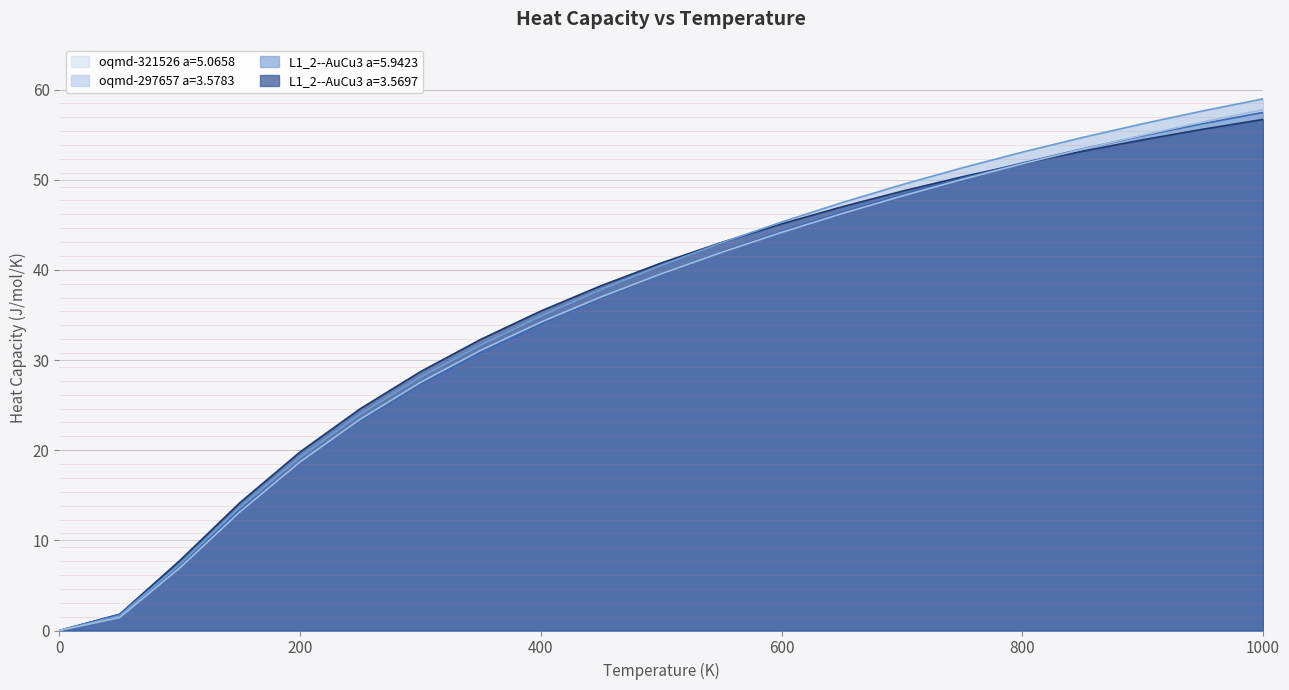

Does the chart display data point markers on the line(s)?

No